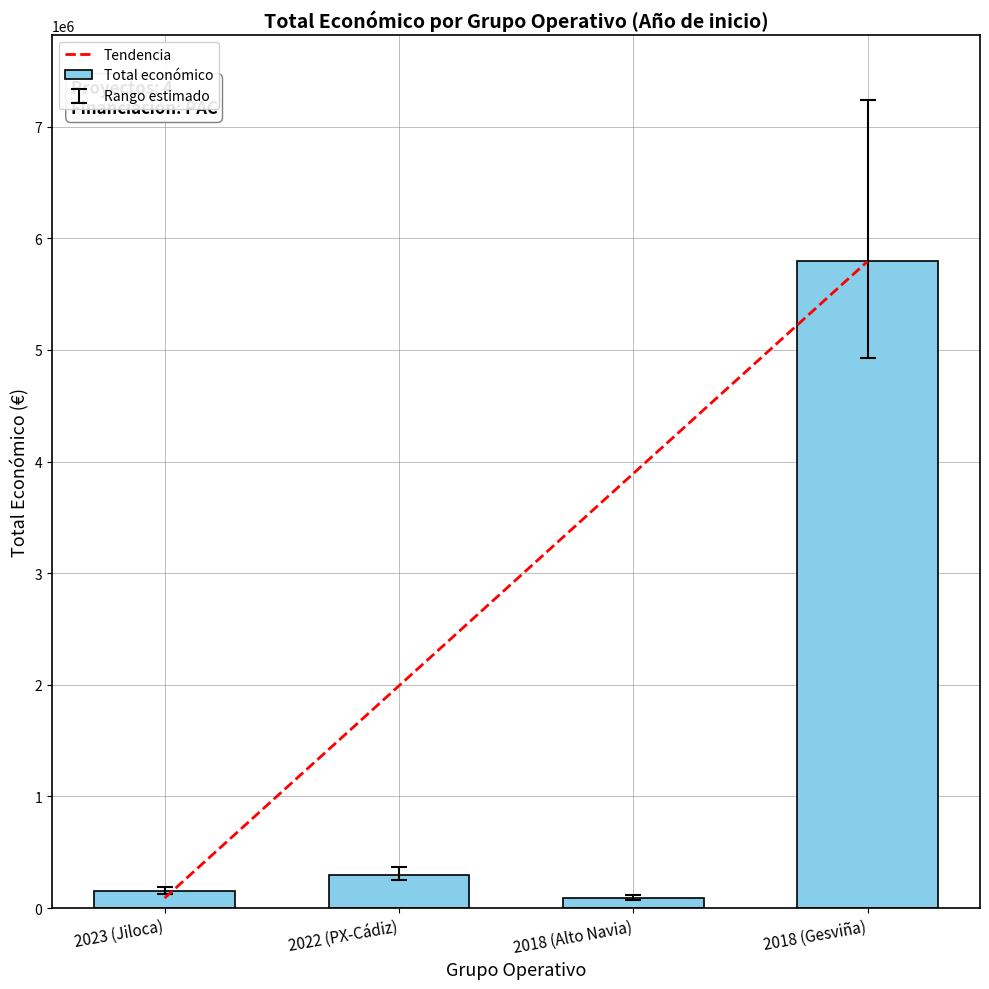

What is the maximum value shown in the chart?

5792221